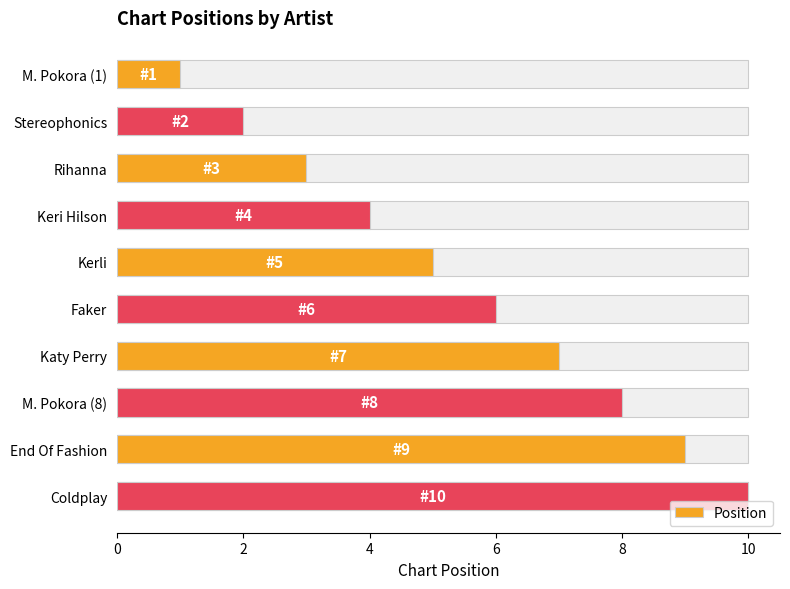

How many values are below 6?

5